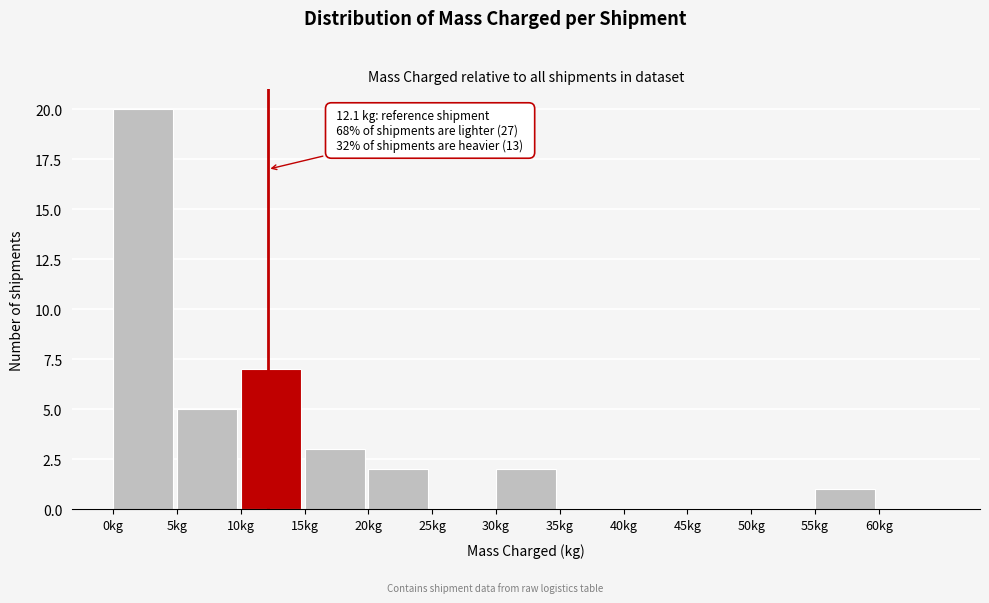

Which range on the x-axis has the tallest bar?

0 to 5